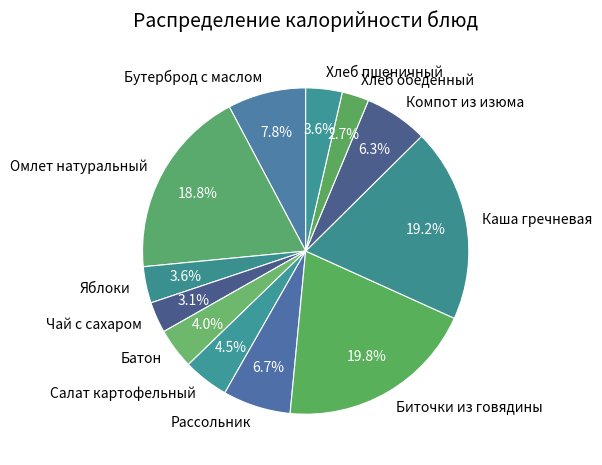

Which category has the biggest portion of the pie?

Биточки из говядины